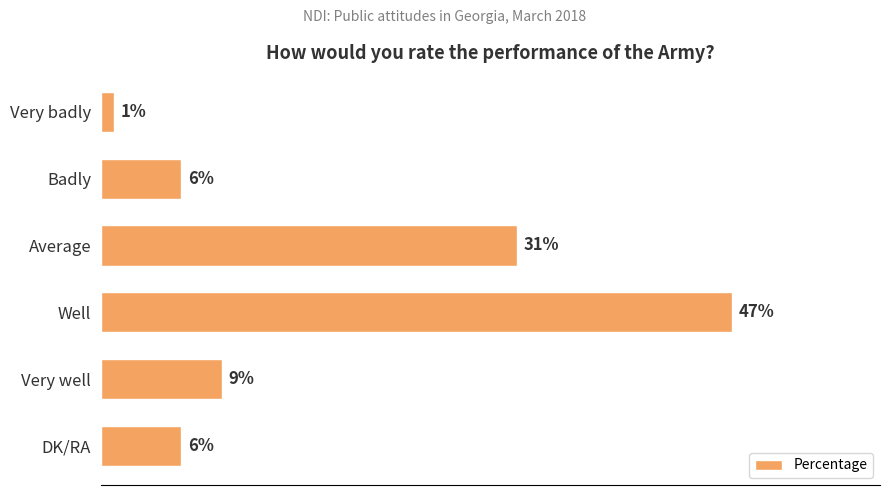

What is the label of the 6th bar from the top?

DK/RA